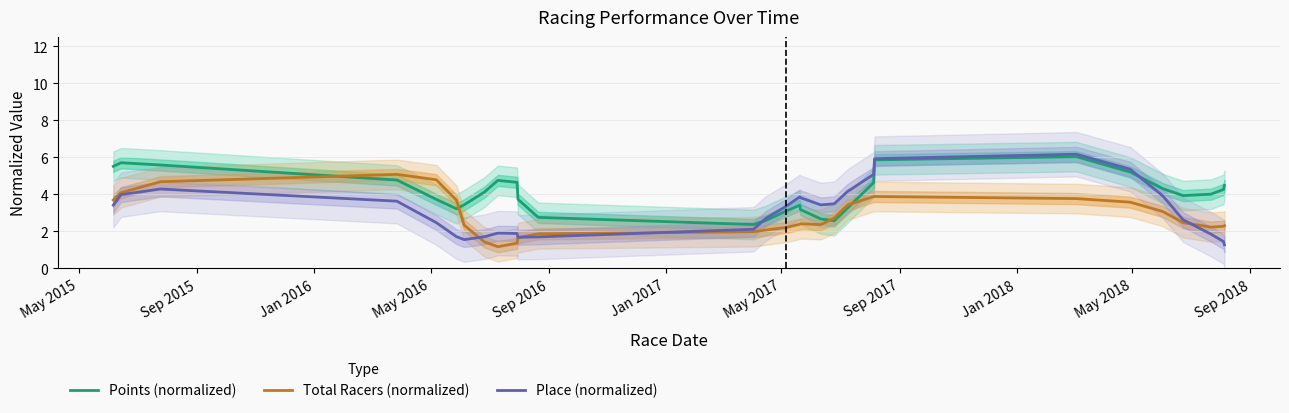

How many values in the Points (normalized) series exceed 4?

15